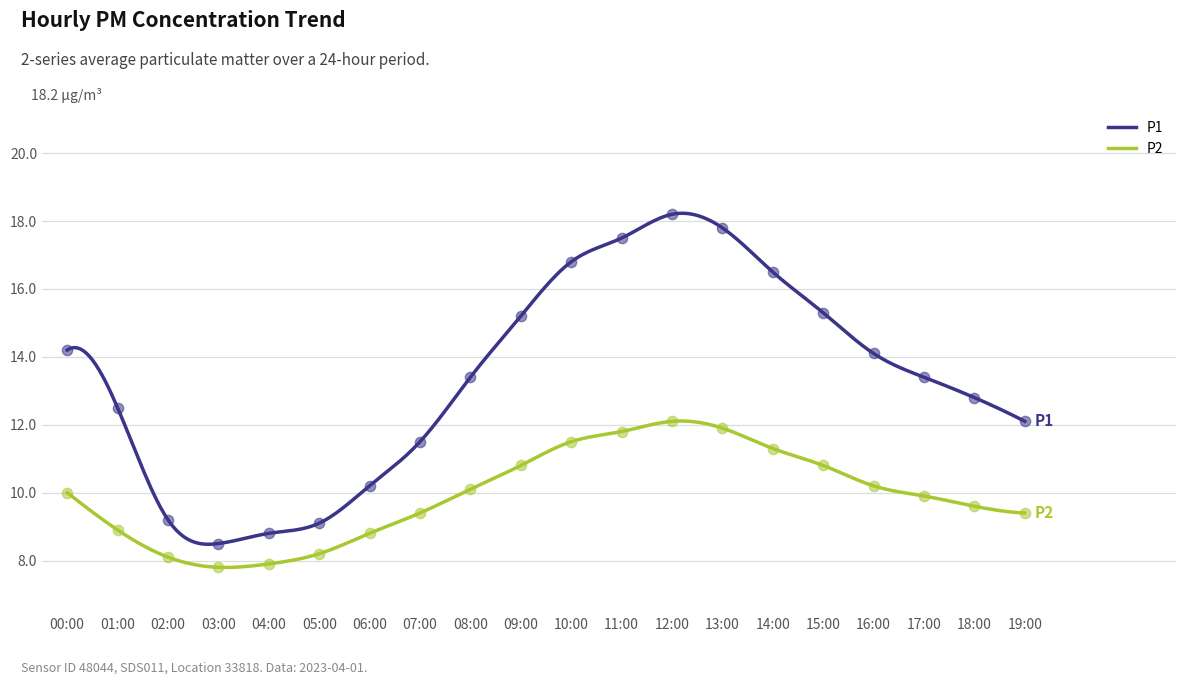

What is the total value across all series at 04:00?

16.7